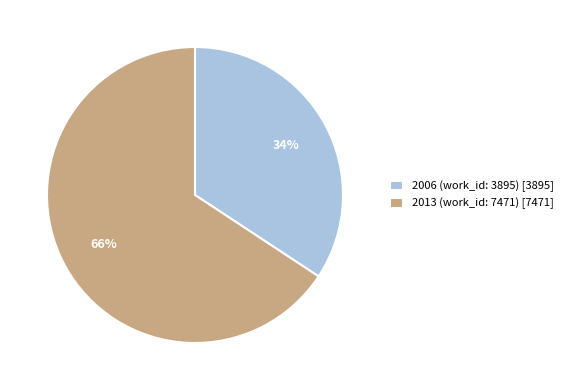

True or false: 2013 (work_id: 7471) accounts for 66% of the total.

True